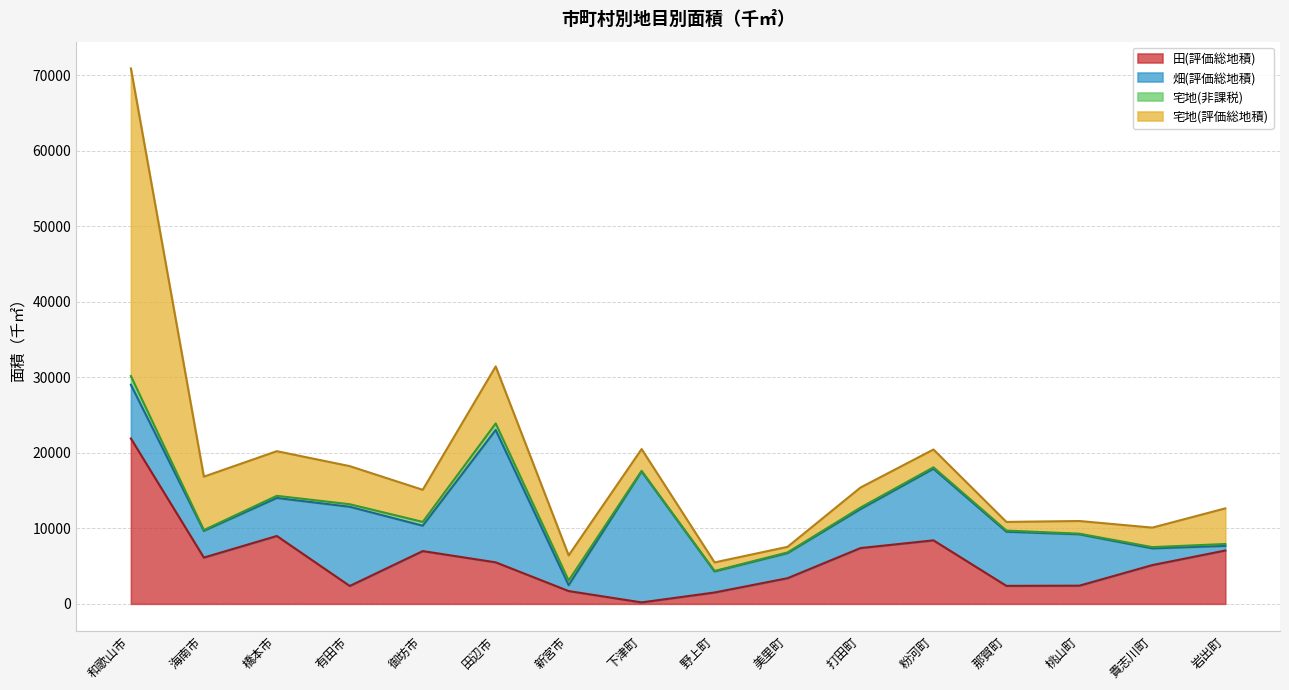

Which series has the largest total across all categories?

畑(評価総地積)